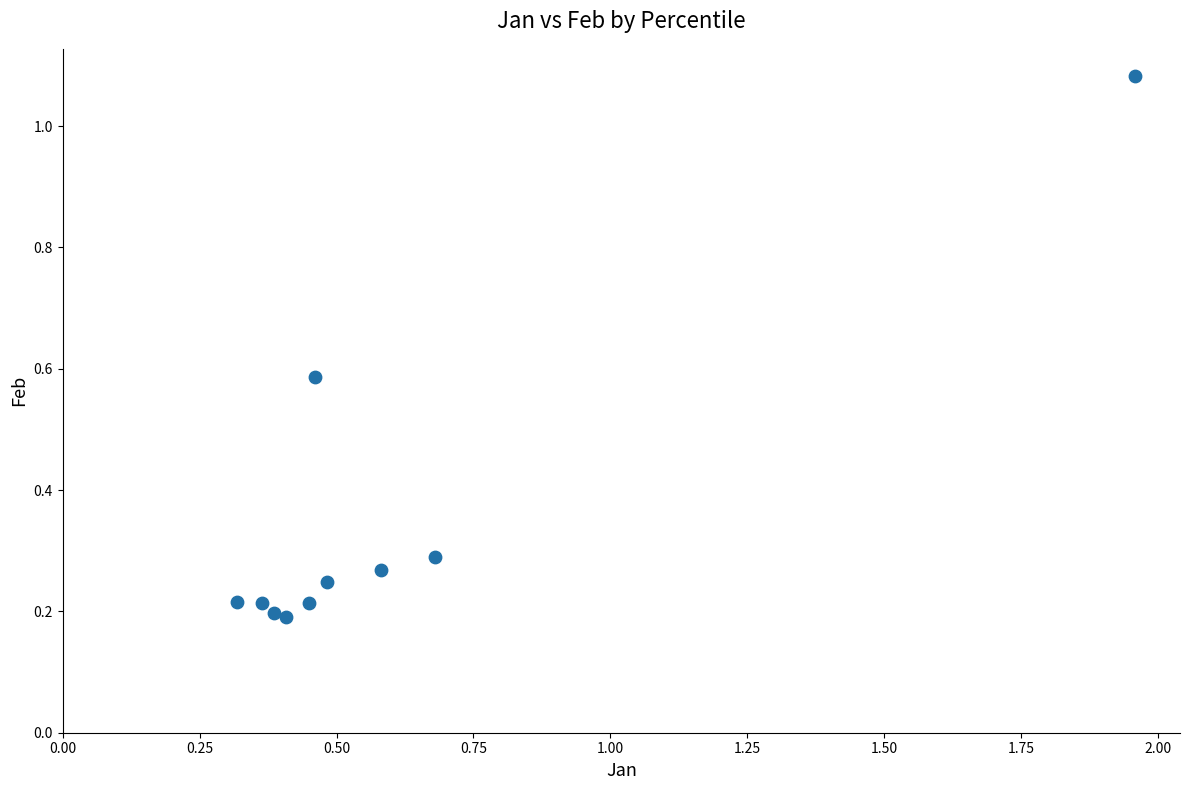

What is the average Y value?

0.4